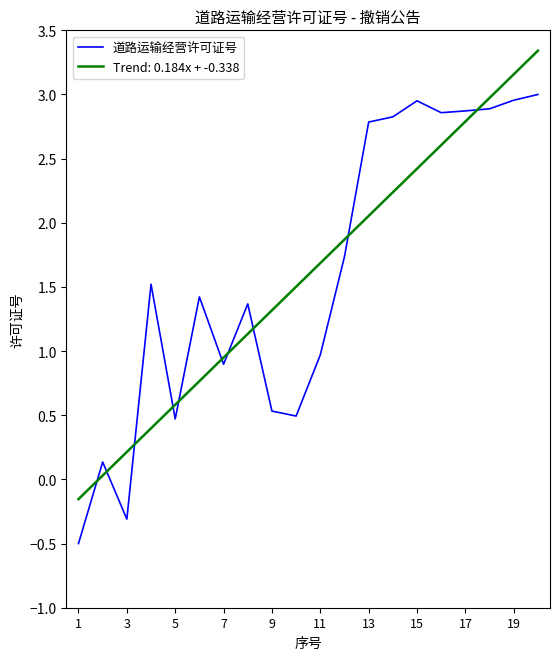

Rank the series by their maximum value, from lowest to highest.

道路运输经营许可证号, Trend: 0.184x + -0.338